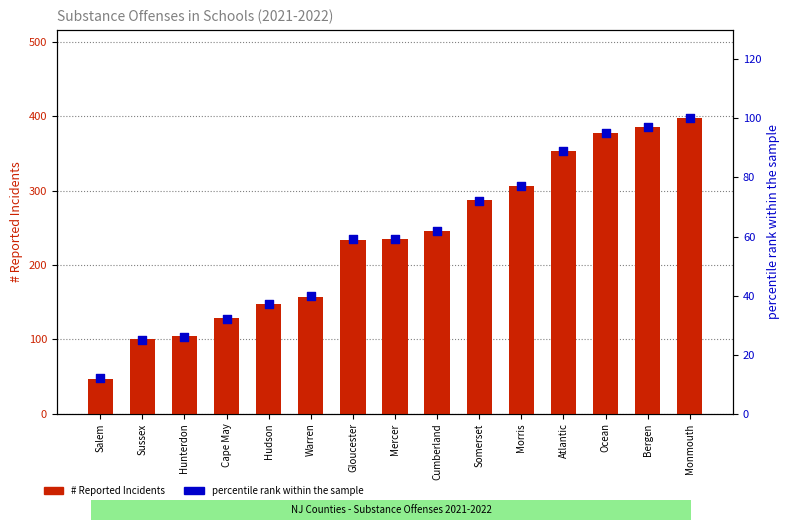

Is the value of # Reported Incidents at Hunterdon greater than the value of percentile rank within the sample at Mercer?

Yes